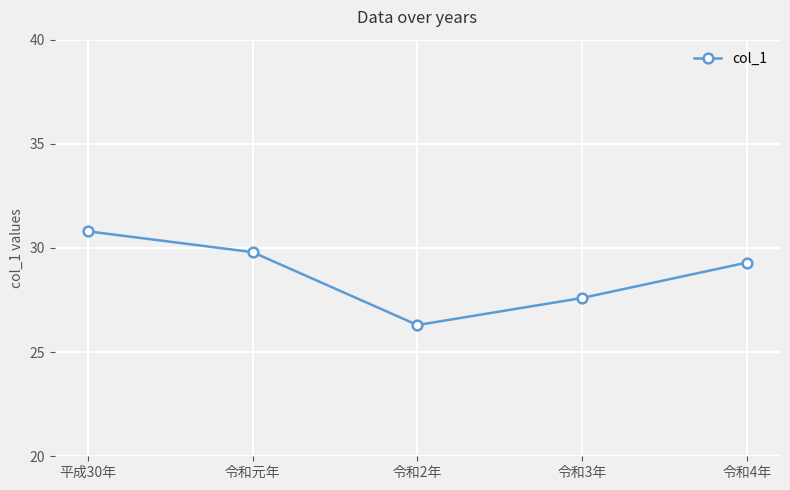

Reading left to right, extract all data points from this chart.

平成30年=30.8	令和元年=29.8	令和2年=26.3	令和3年=27.6	令和4年=29.3